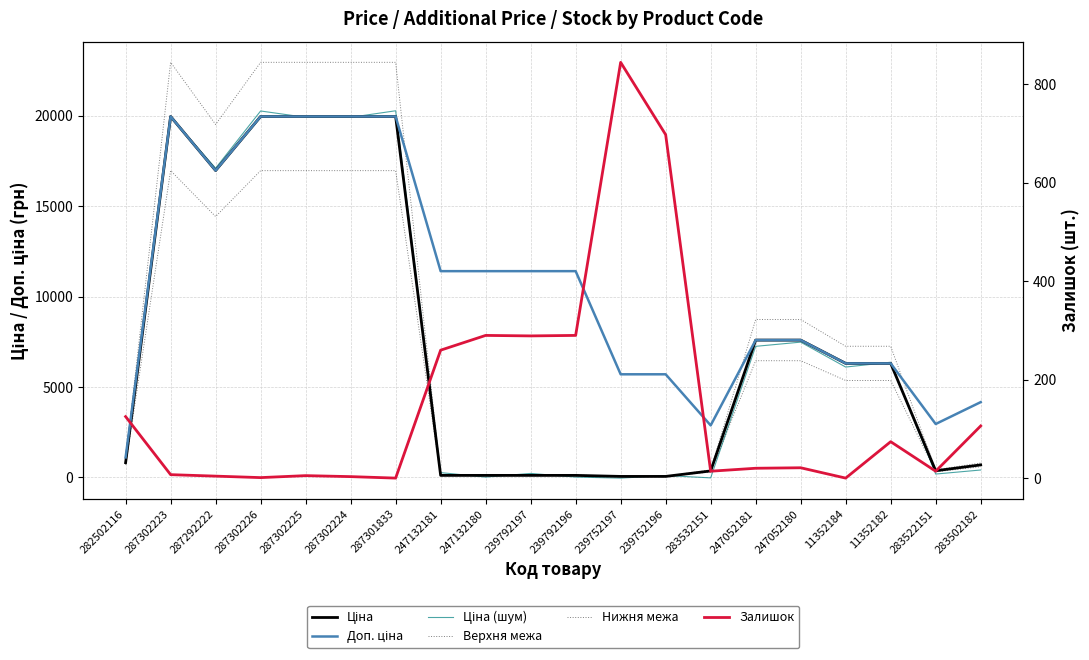

List the labels in order of Нижня межа value, largest first.

287302223, 287302226, 287302225, 287302224, 287301833, 287292222, 247052181, 247052180, 11352184, 11352182, 282502116, 283502182, 283522151, 283532151, 247132181, 247132180, 239792197, 239792196, 239752197, 239752196